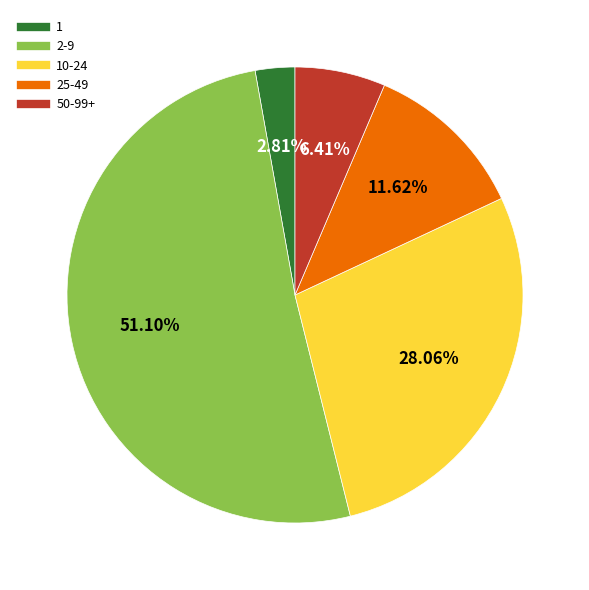

Is there any slice that represents more than half of the pie?

Yes